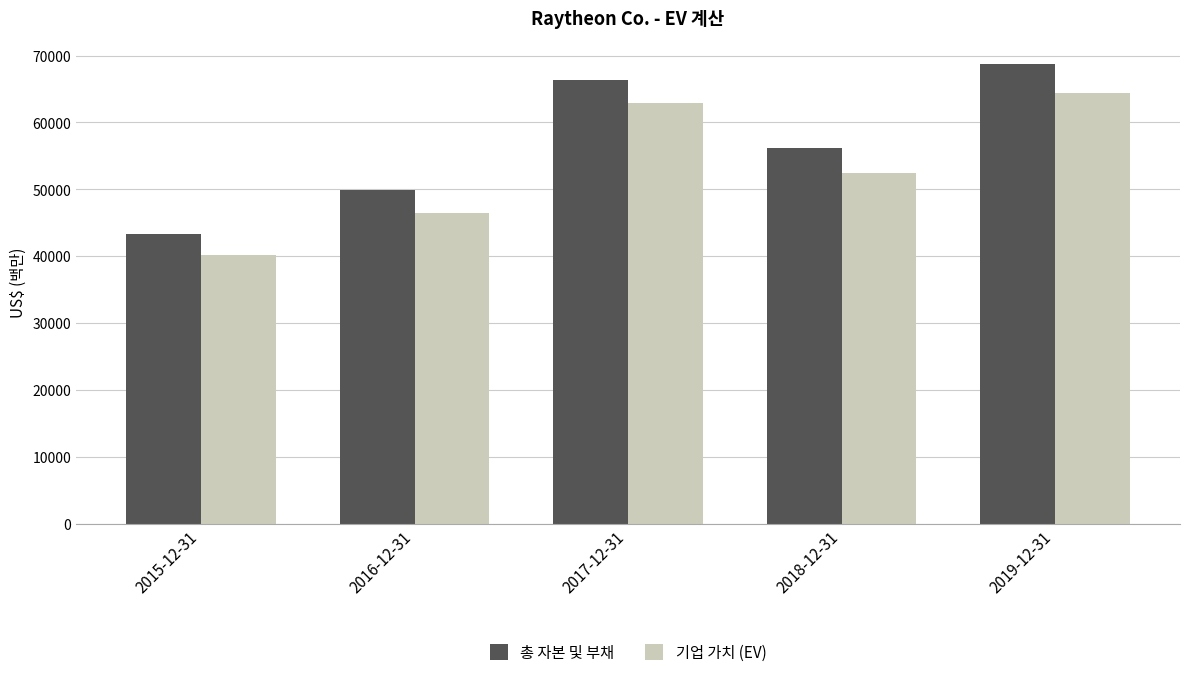

Where is 총 자본 및 부채 nearest to the value 56055?

2018-12-31